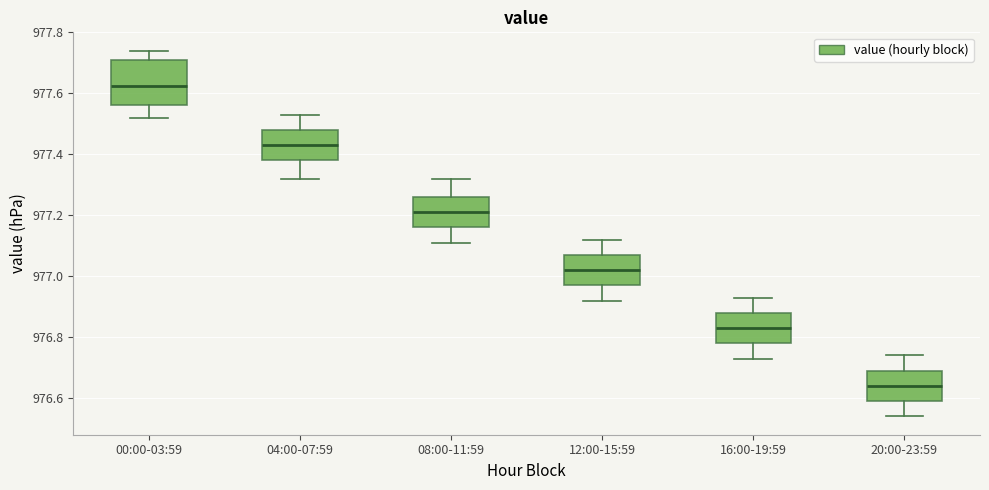

Which box is the tallest, from its lower edge to its upper edge?

00:00-03:59